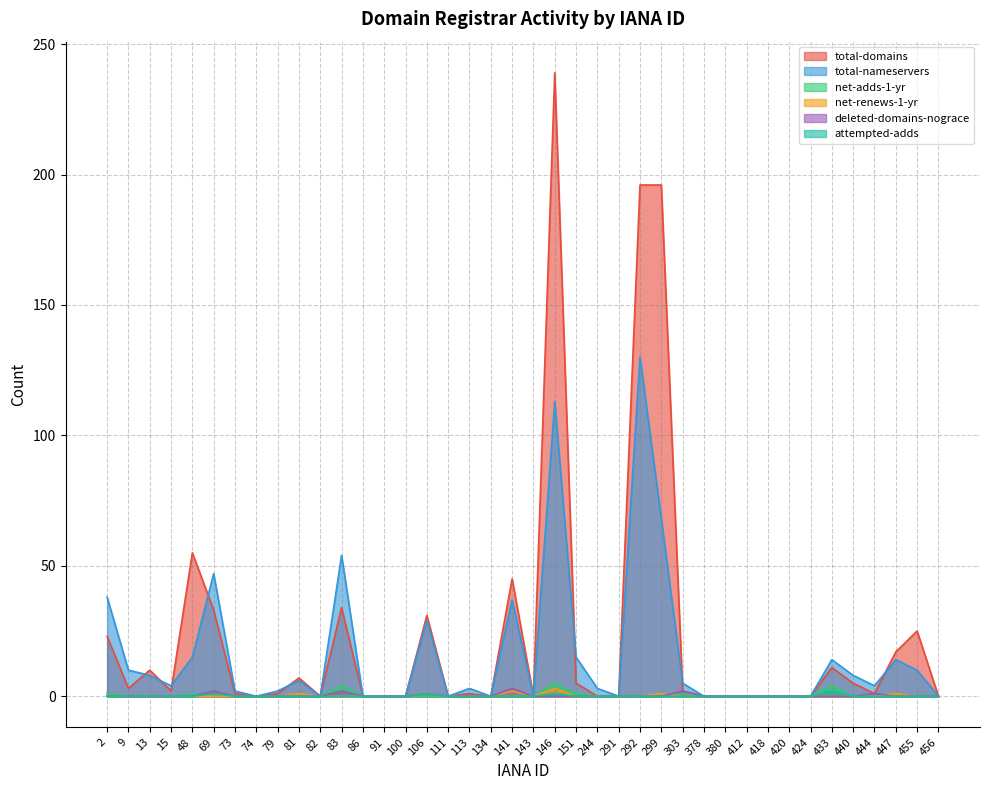

Reading left to right, extract all data points from this chart.

total-domains: 23	3	10	2	55	33	1	0	1	7	0	34	0	0	0	31	0	1	0	45	0	239	5	0	0	196	196	2	0	0	0	0	0	0	11	5	1	17	25	0
total-nameservers: 38	10	8	4	15	47	2	0	2	6	0	54	0	0	0	29	0	3	0	37	0	113	15	3	0	130	68	5	0	0	0	0	0	0	14	8	4	14	10	0
net-adds-1-yr: 1	0	0	0	1	0	0	0	0	0	0	4	0	0	0	0	0	0	0	0	0	5	1	0	0	0	0	1	0	0	0	0	0	0	4	0	0	0	0	0
net-renews-1-yr: 0	0	0	0	0	0	0	0	0	1	0	0	0	0	0	1	0	0	0	2	0	3	0	0	0	0	1	0	0	0	0	0	0	0	0	0	0	1	0	0
deleted-domains-nograce: 0	0	0	0	0	2	0	0	0	0	0	2	0	0	0	1	0	0	0	3	0	0	0	0	0	0	0	2	0	0	0	0	0	0	0	0	1	0	0	0
attempted-adds: 0	0	0	0	0	1	0	0	0	0	0	0	0	0	0	1	0	0	0	0	0	1	0	0	0	0	0	0	0	0	0	0	0	0	2	0	0	0	0	0